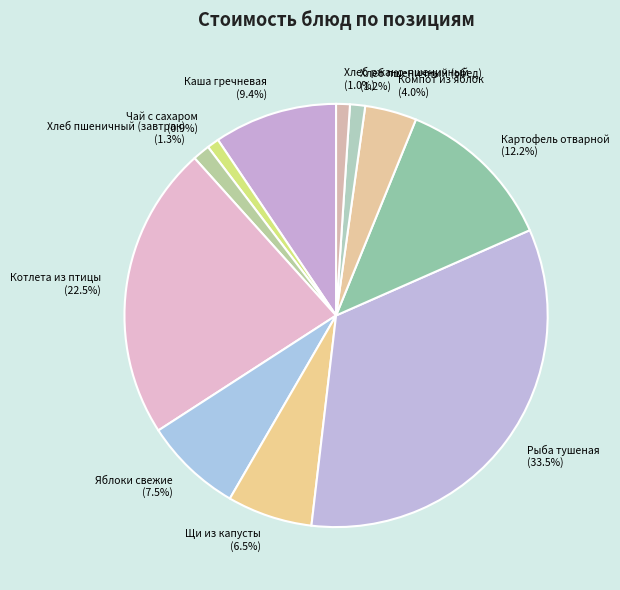

The Картофель отварной slice represents 2% of the pie. True or false?

False